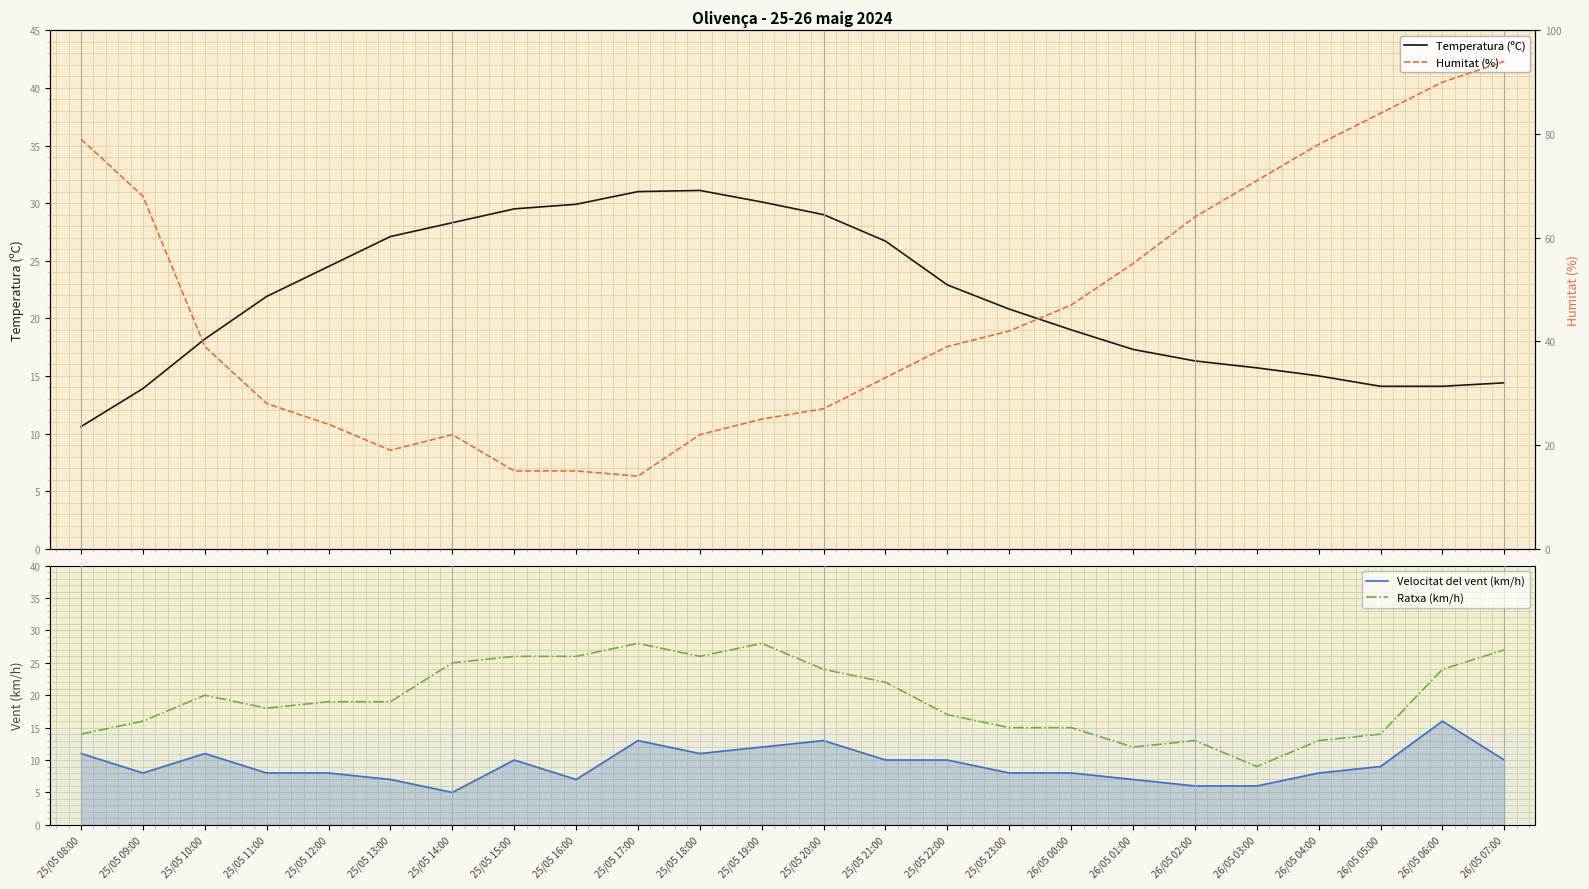

Where is Temperatura (ºC) nearest to the value 20?

25/05 23:00